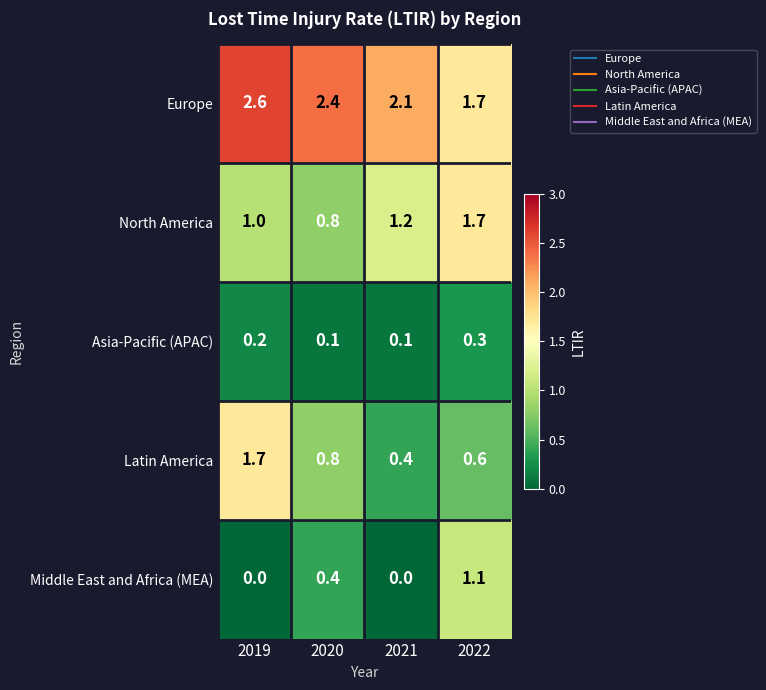

True or false: Middle East and Africa (MEA) has a value of 0.6 at 2020.

False